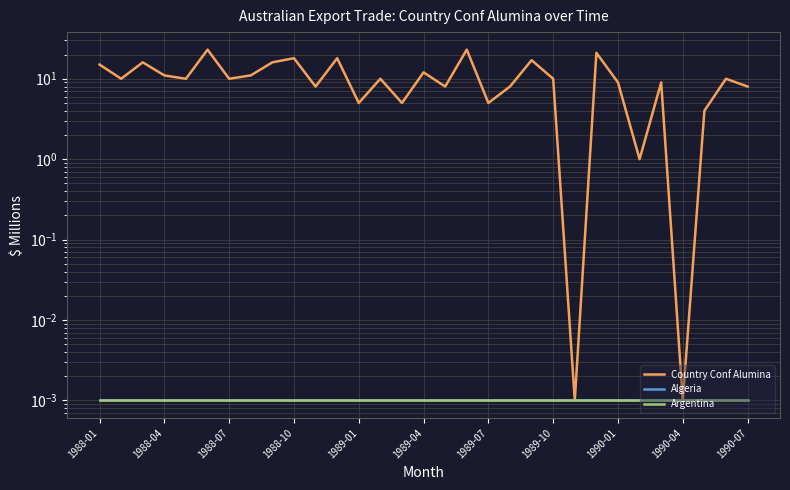

The value of Country Conf Alumina at 1989-07 is 8.3. True or false?

False